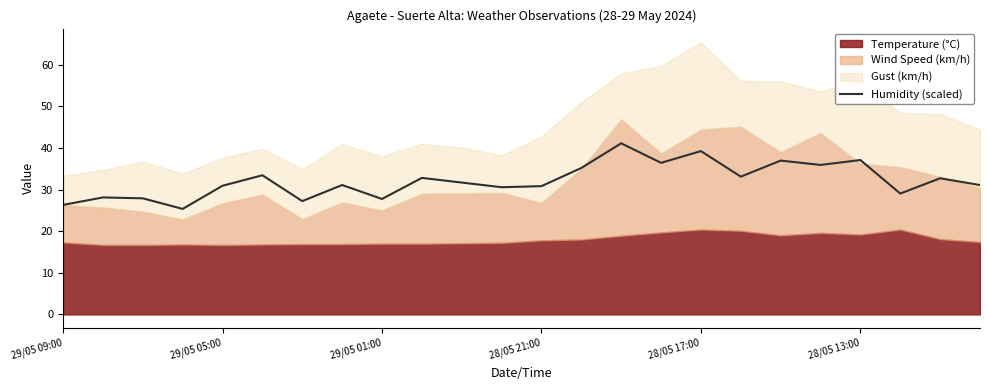

True or false: there are more than 2 points higher than both neighbors.

True